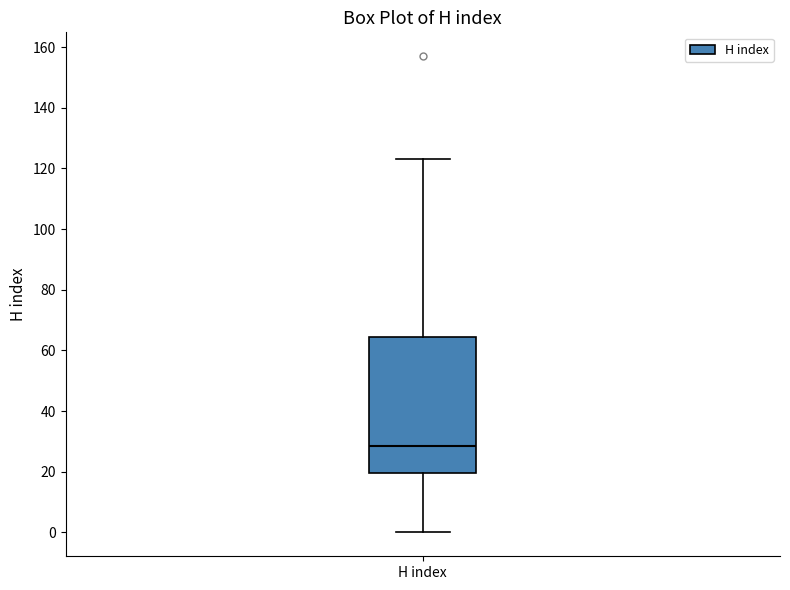

Read this box plot against the y-axis: the position of the median line, the range covered by the box, and the ends of both whiskers. The values are not printed on the chart, so give them approximately, as read against the axis.

median 28, box 20 to 64, whiskers 0 to 124